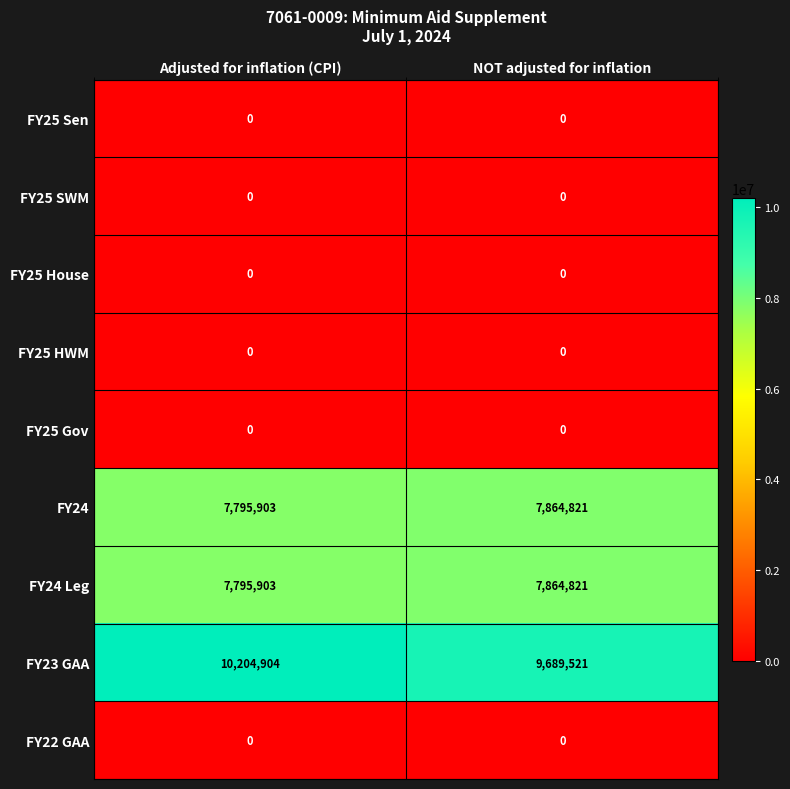

Reading left to right, transcribe all the data shown in this chart.

FY25 Sen: 0	0
FY25 SWM: 0	0
FY25 House: 0	0
FY25 HWM: 0	0
FY25 Gov: 0	0
FY24: 7795903	7864821
FY24 Leg: 7795903	7864821
FY23 GAA: 10204904	9689521
FY22 GAA: 0	0